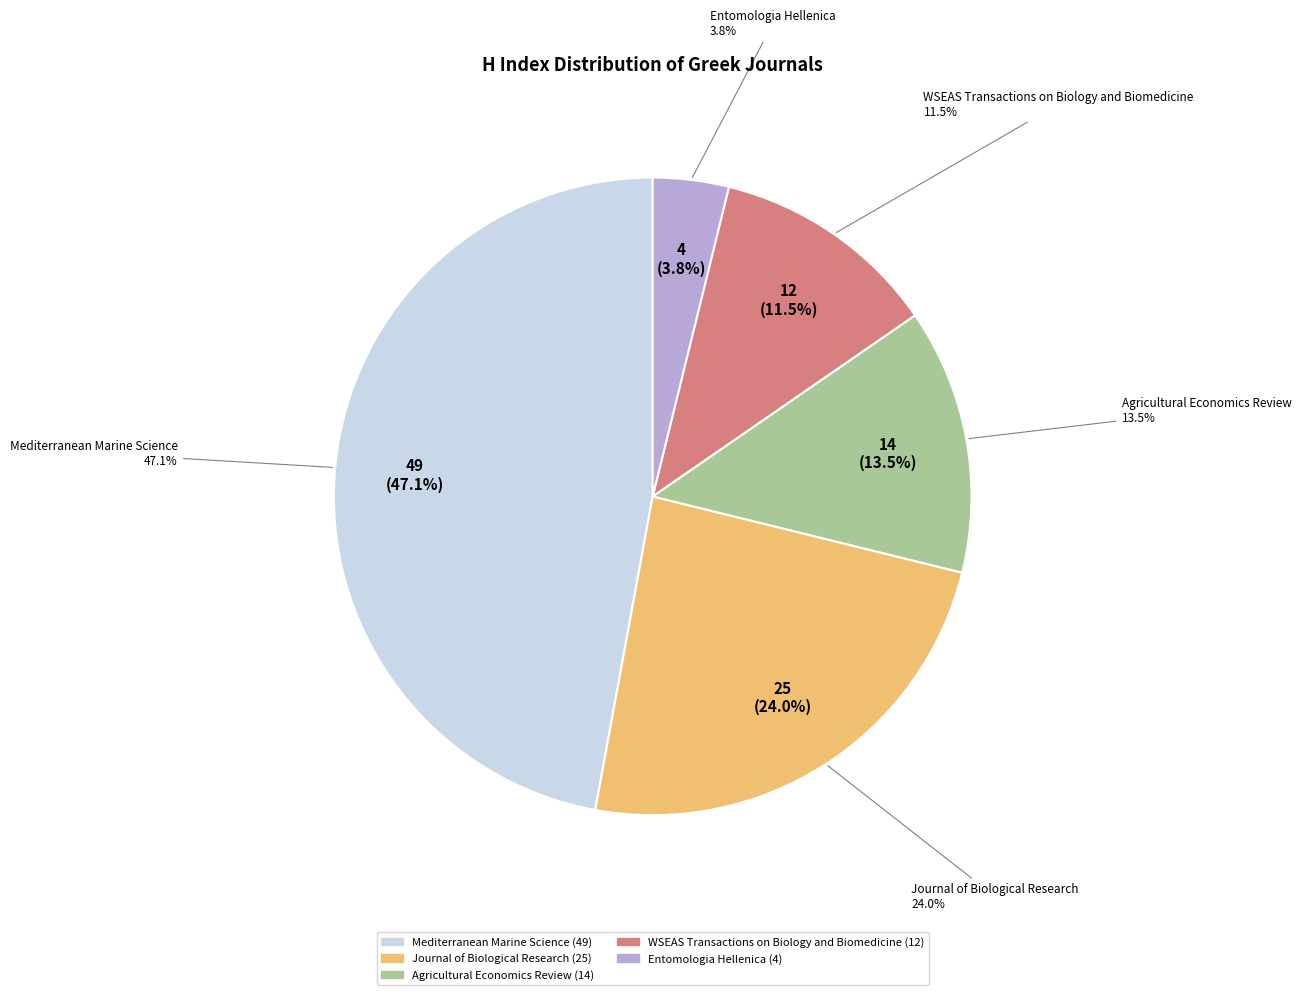

To the nearest percent, what portion does Mediterranean Marine Science represent?

47%